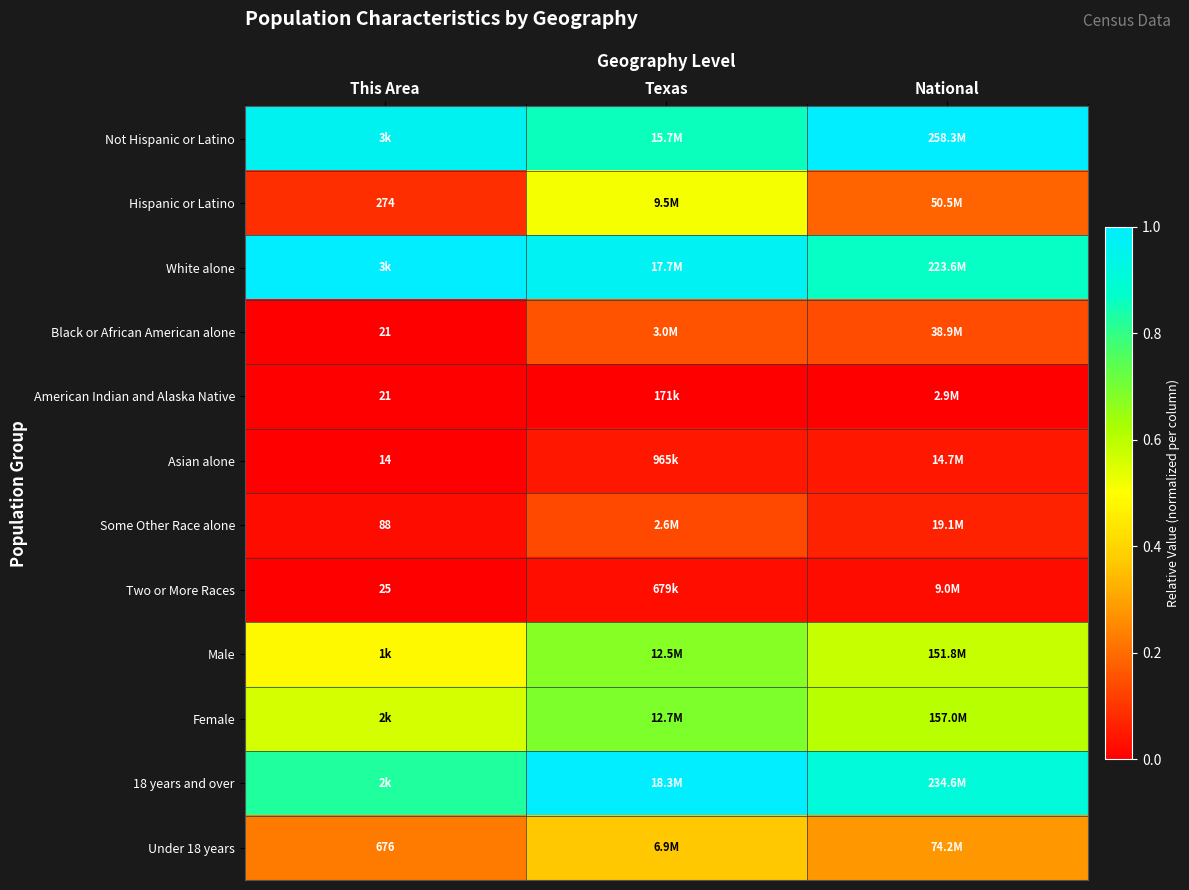

The value of Some Other Race alone at National is 0.0. True or false?

False